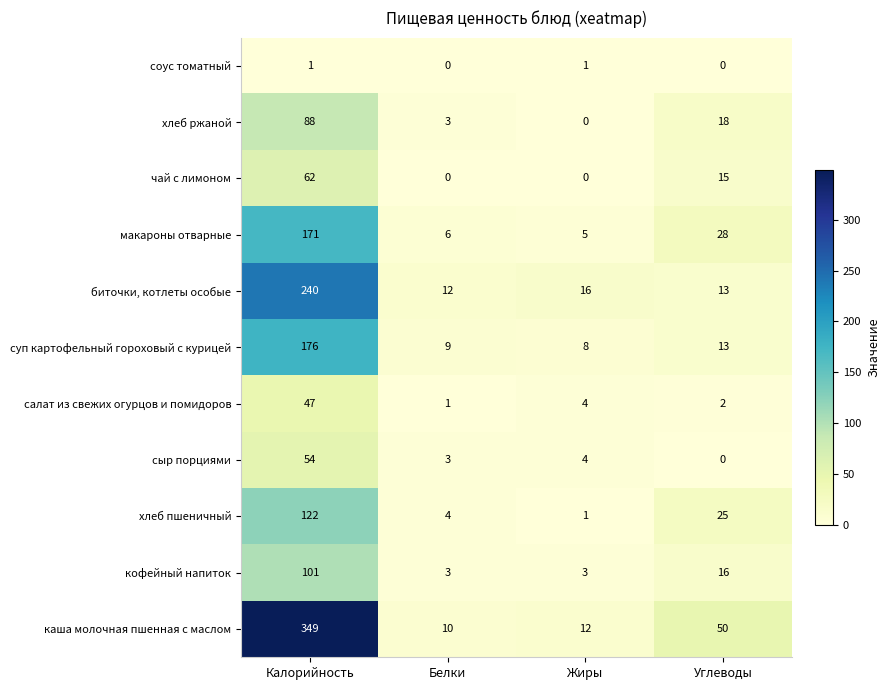

Count the number of categories in the chart.

4